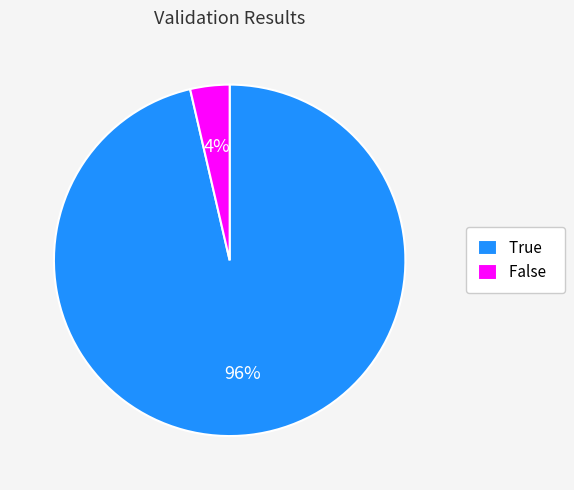

To the nearest percent, what is the combined percentage of False and True?

100%